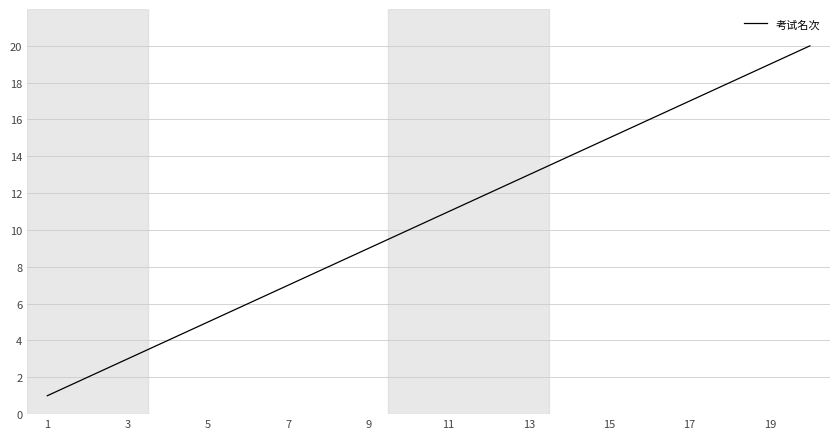

What is the maximum value shown in the chart?

20